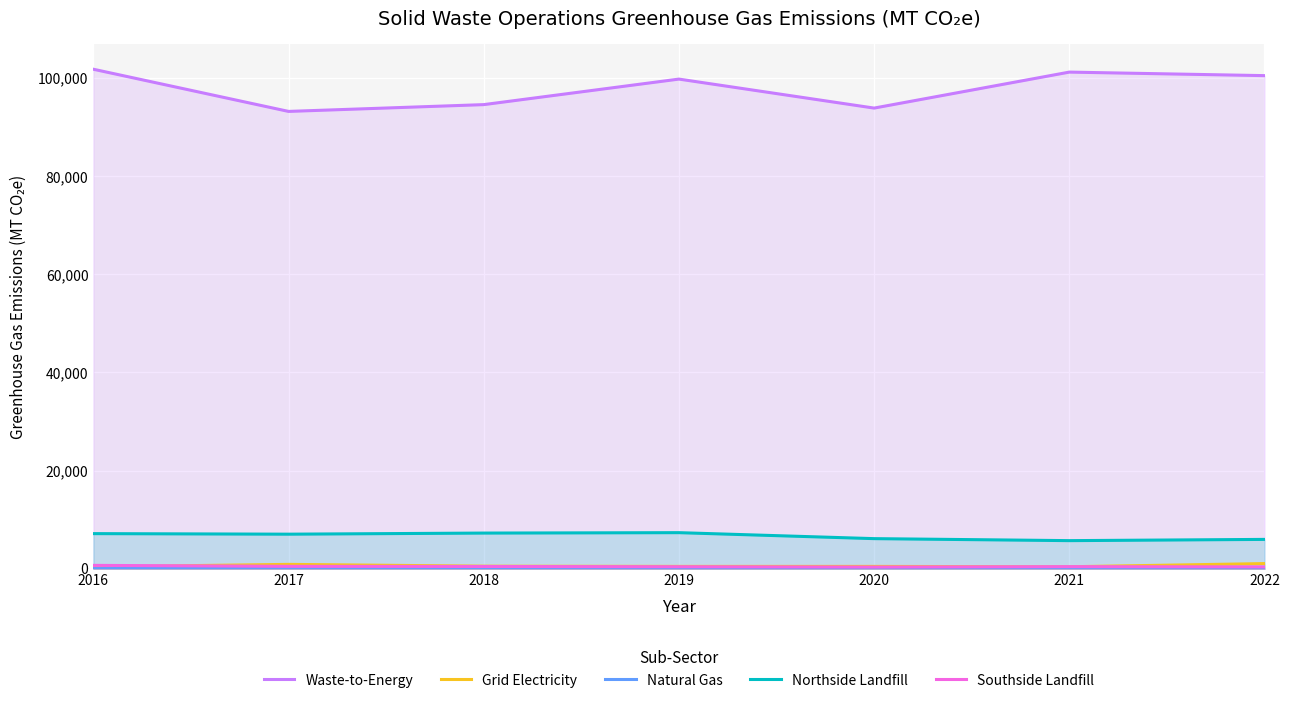

What is the average value of the Northside Landfill series?

6678.1